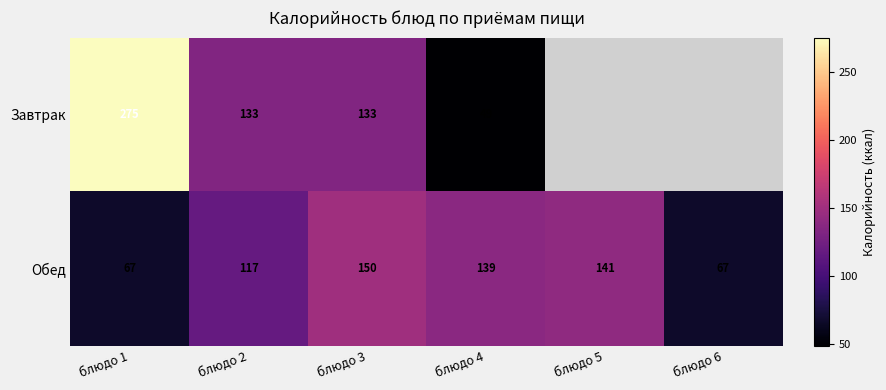

True or false: Завтрак has a value of 133.0 at блюдо 2.

True